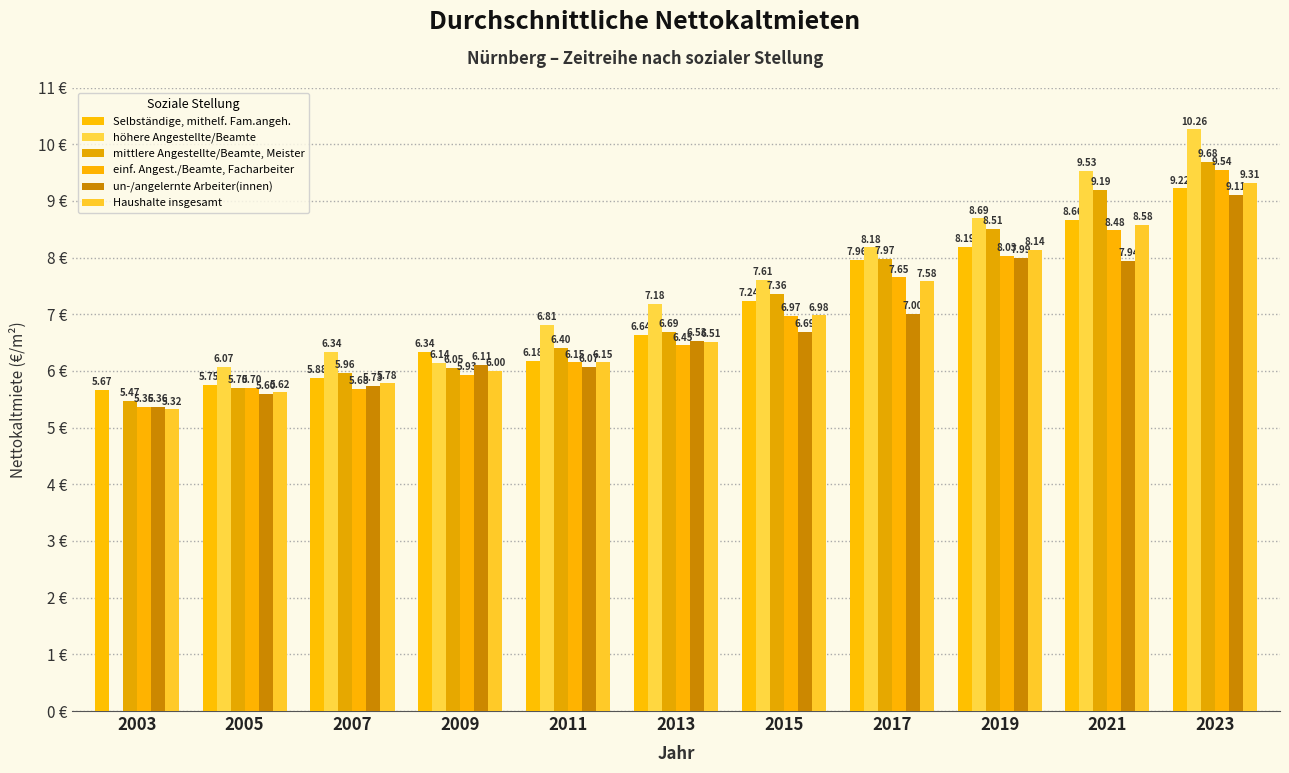

Are the bars horizontal?

No